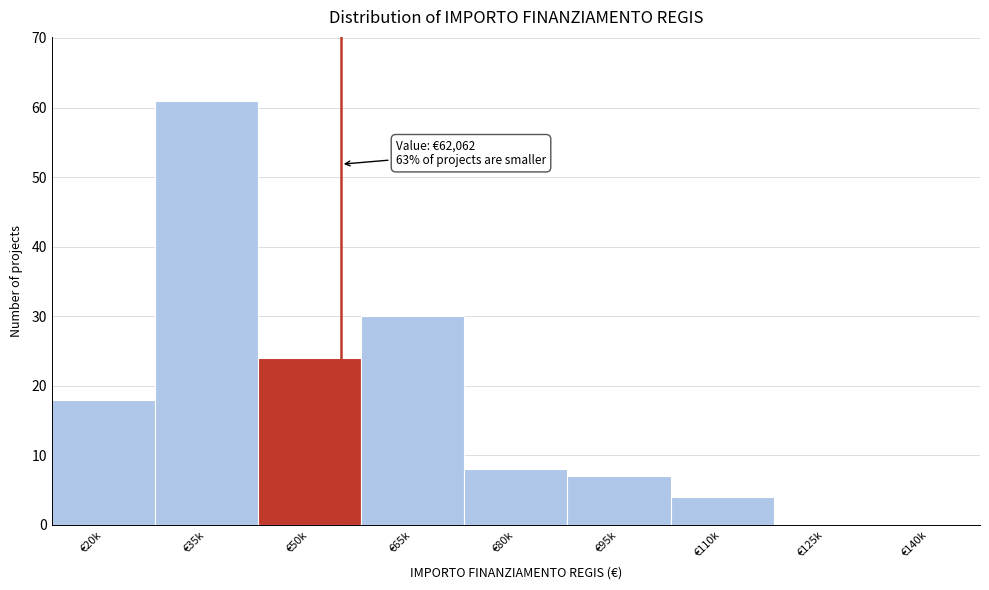

Reading left to right, what are all the values shown in this chart?

€20k=18	€35k=61	€50k=24	€65k=30	€80k=8	€95k=7	€110k=4	€125k=0	€140k=0